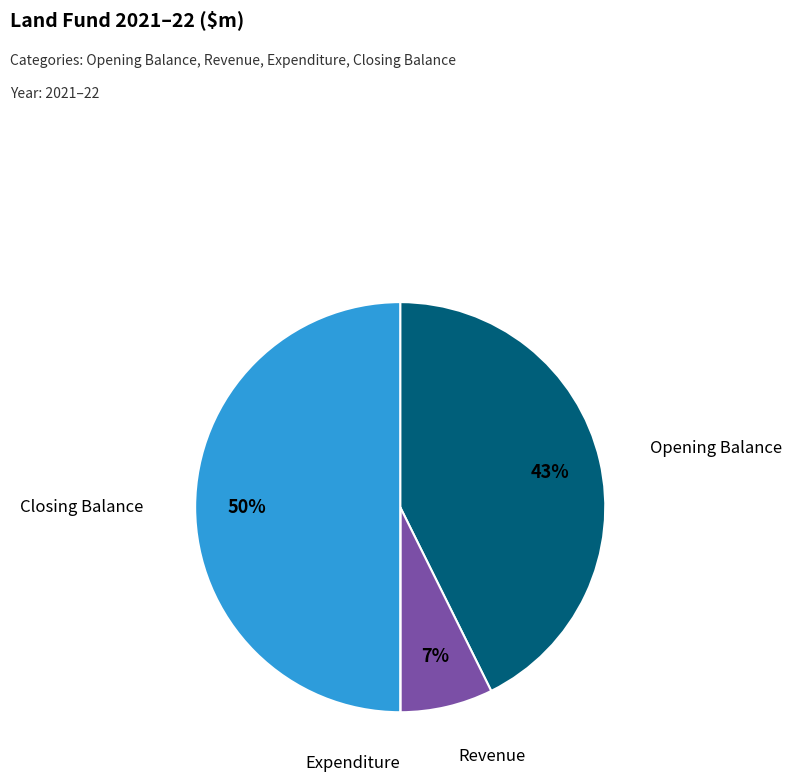

To the nearest percent, what is the average slice percentage?

25%